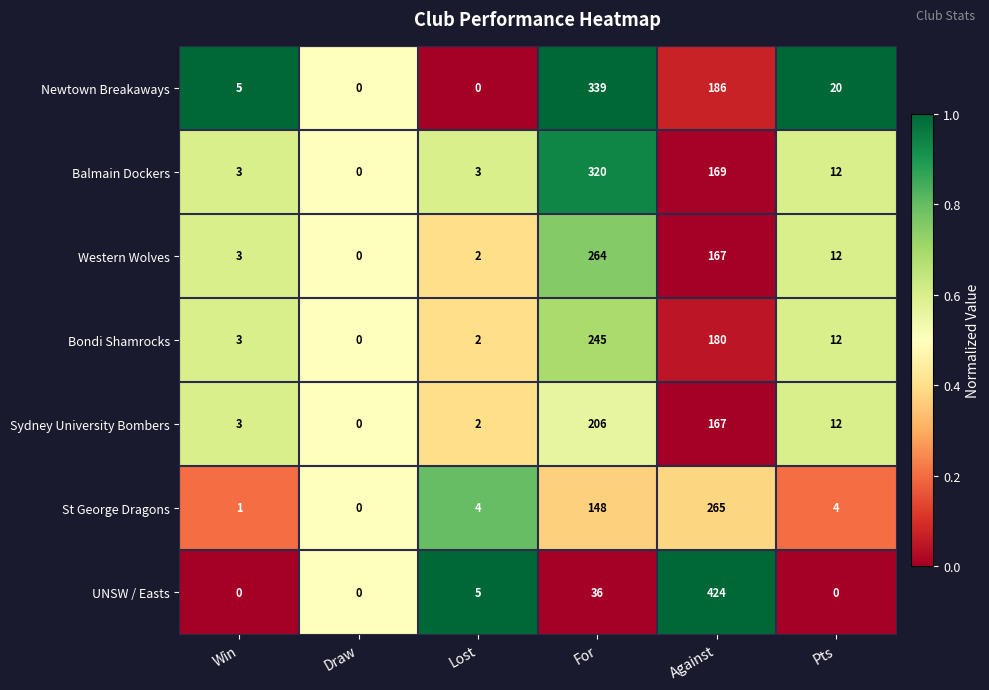

How many categories are shown in the chart?

6